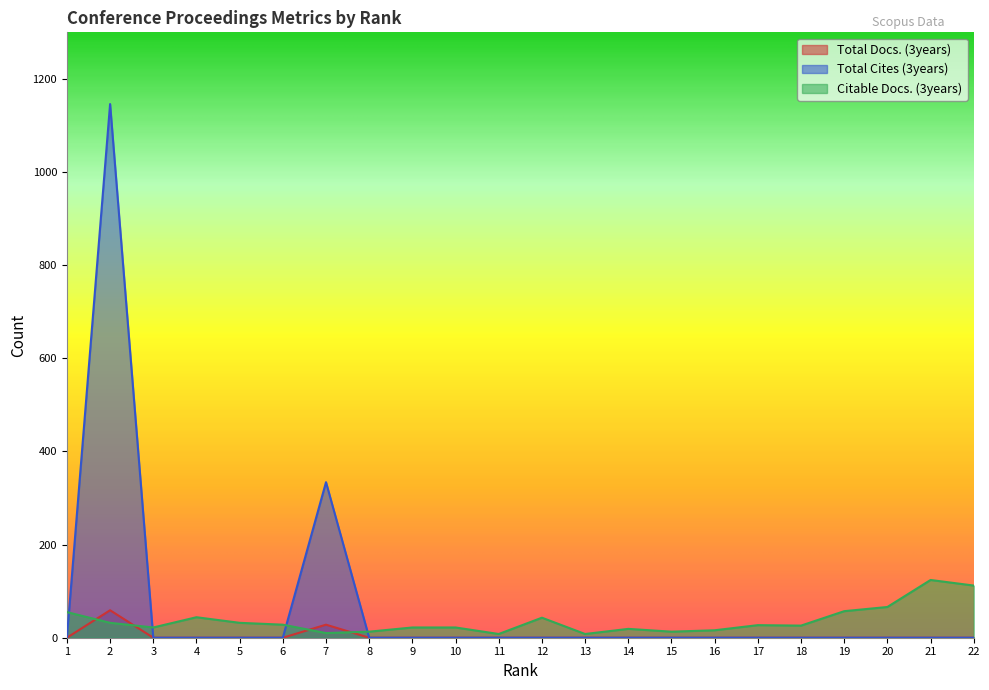

At which category does Total Cites (3years) reach its first local peak?

2